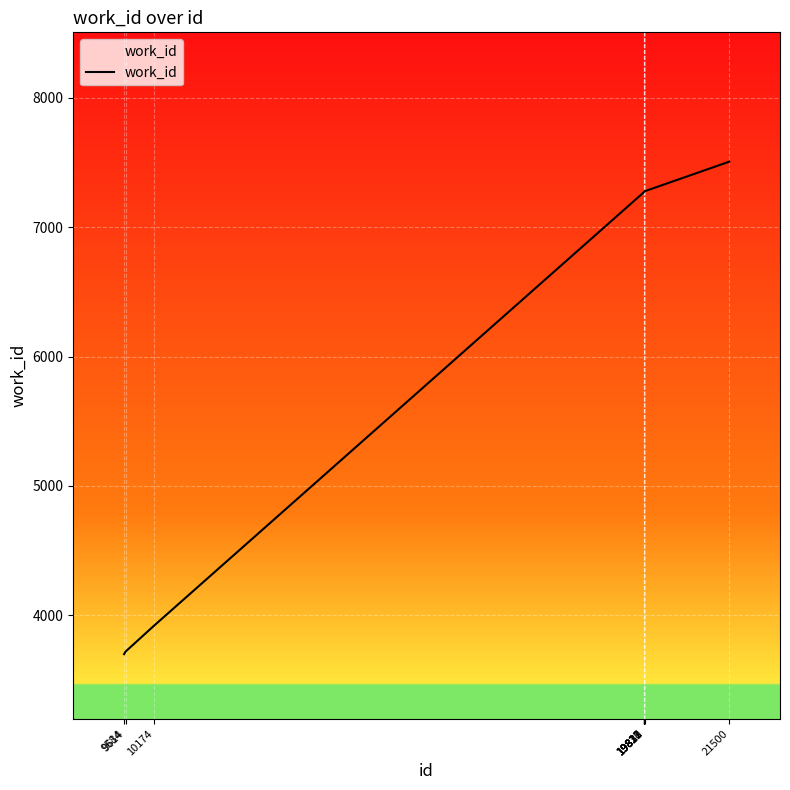

Which has a higher value, 21500 or 19832?

21500